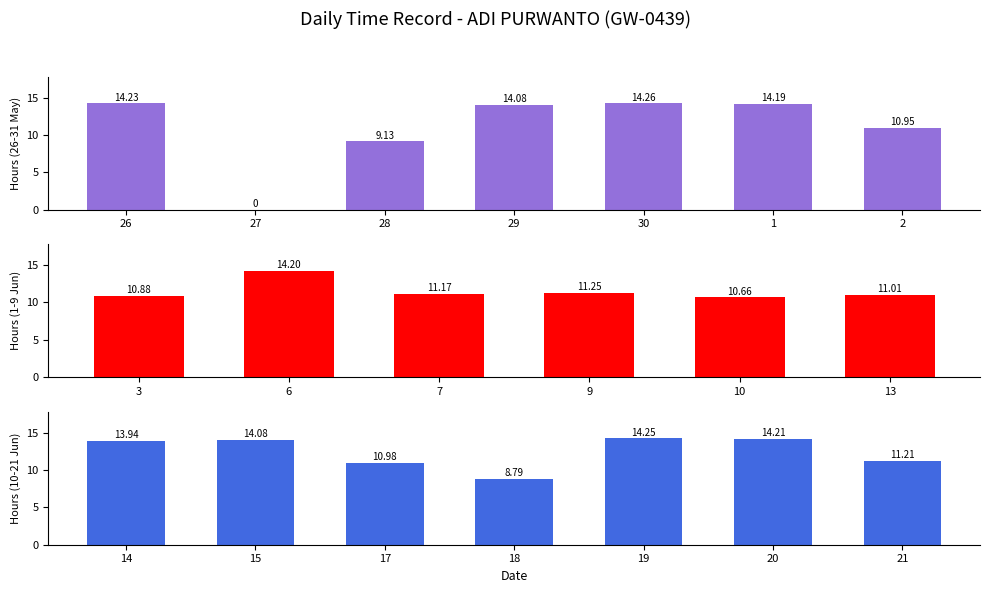

How many bars are there in total?

20